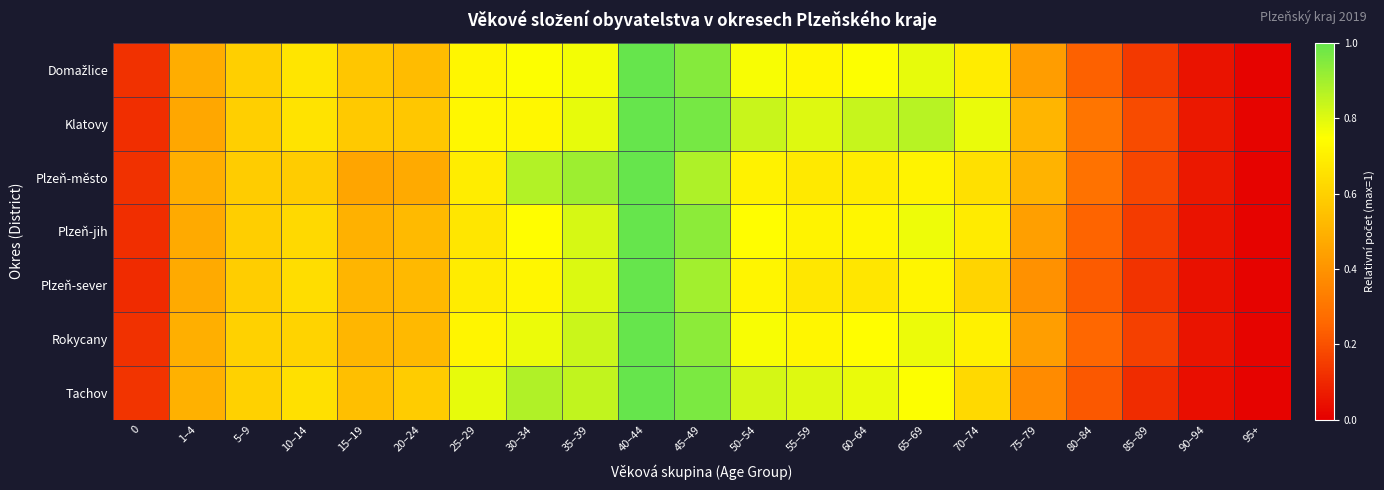

At which category does the chart reach its minimum across all series?

95+